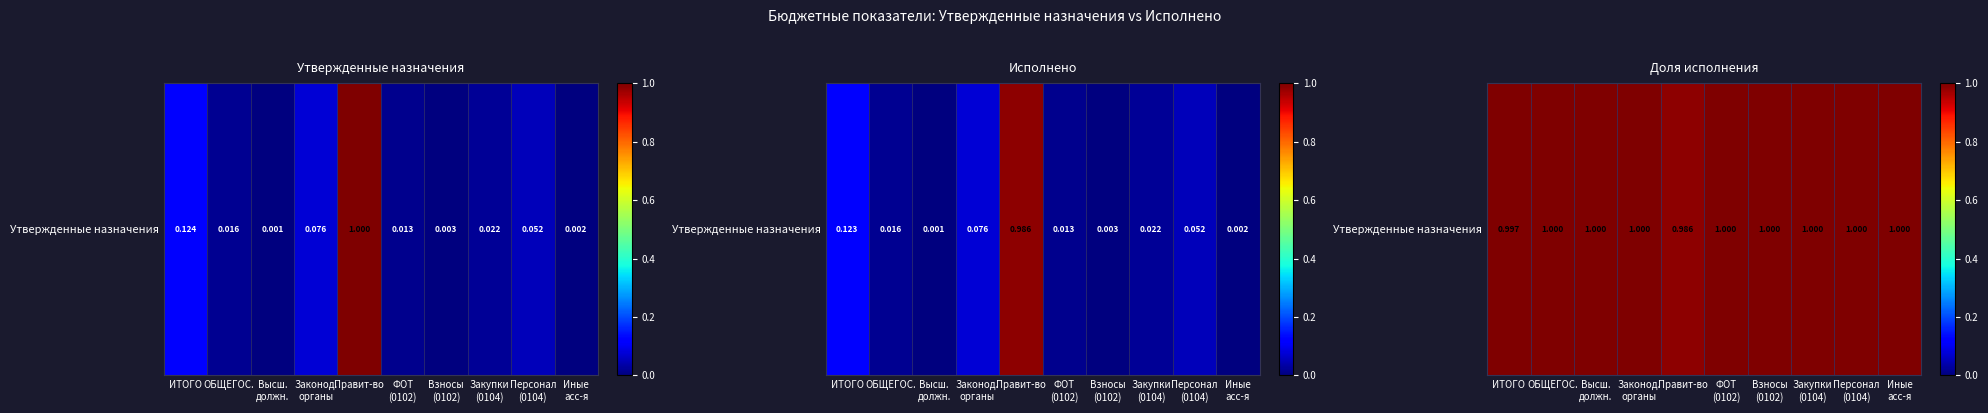

Between Высш.
должн. and ИТОГО, which is larger?

Высш.
должн.